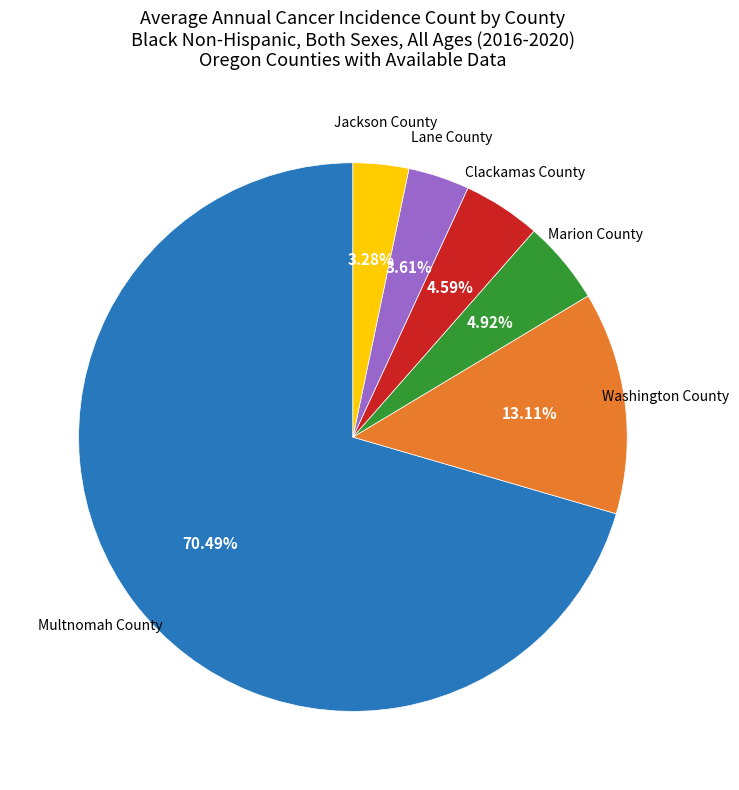

What percentage do Lane County and Multnomah County together represent?

74.1%